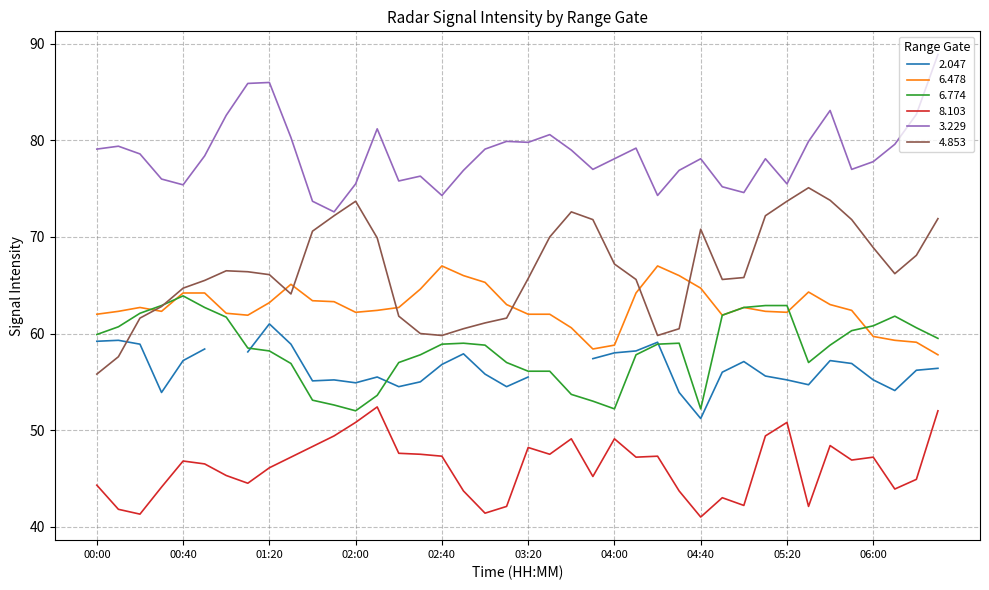

What is the average value of the 3.229 series?

78.6